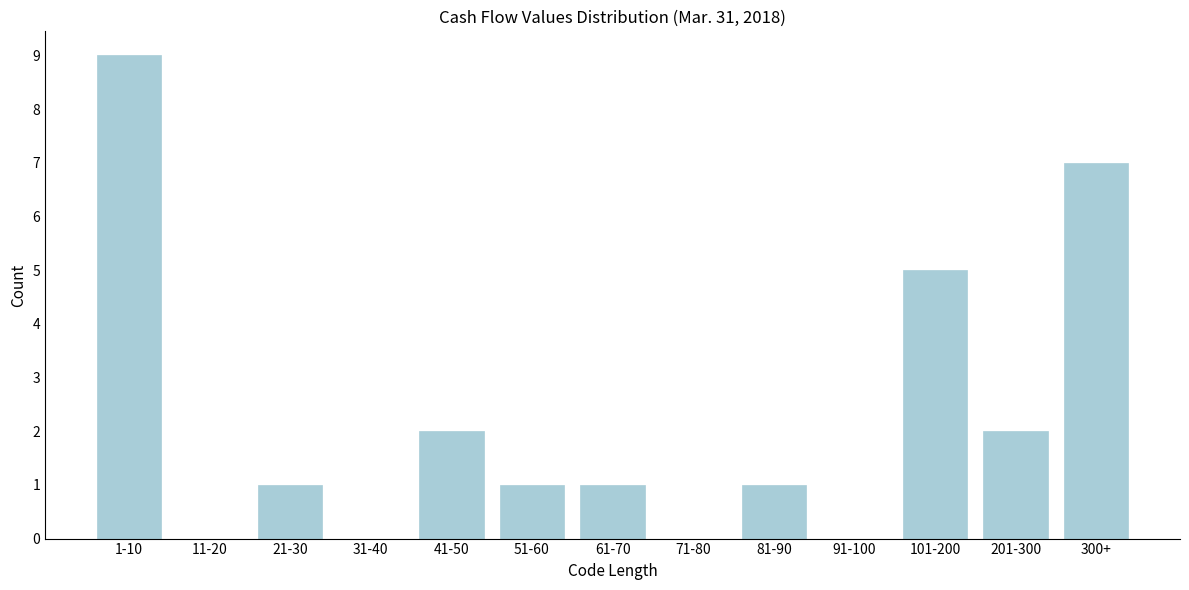

Reading left to right, list all the values displayed in this chart.

1-10=9	11-20=0	21-30=1	31-40=0	41-50=2	51-60=1	61-70=1	71-80=0	81-90=1	91-100=0	101-200=5	201-300=2	300+=7